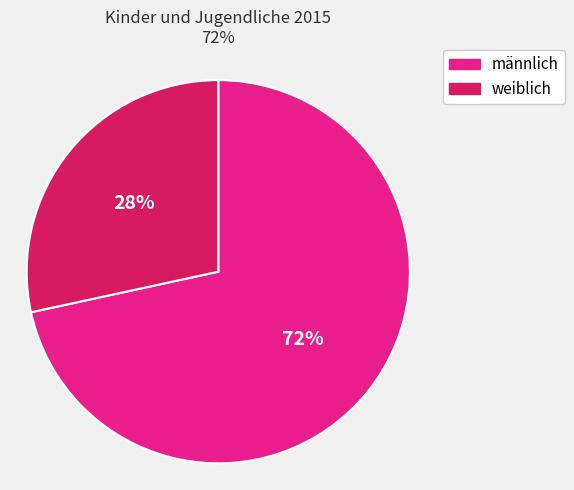

What is the smallest slice in the pie chart?

weiblich